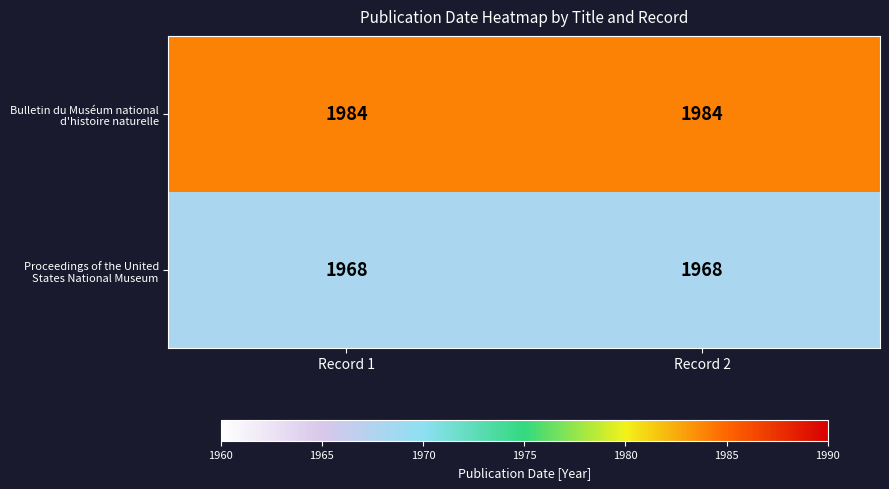

What is the total value across all series at Record 1?

3952